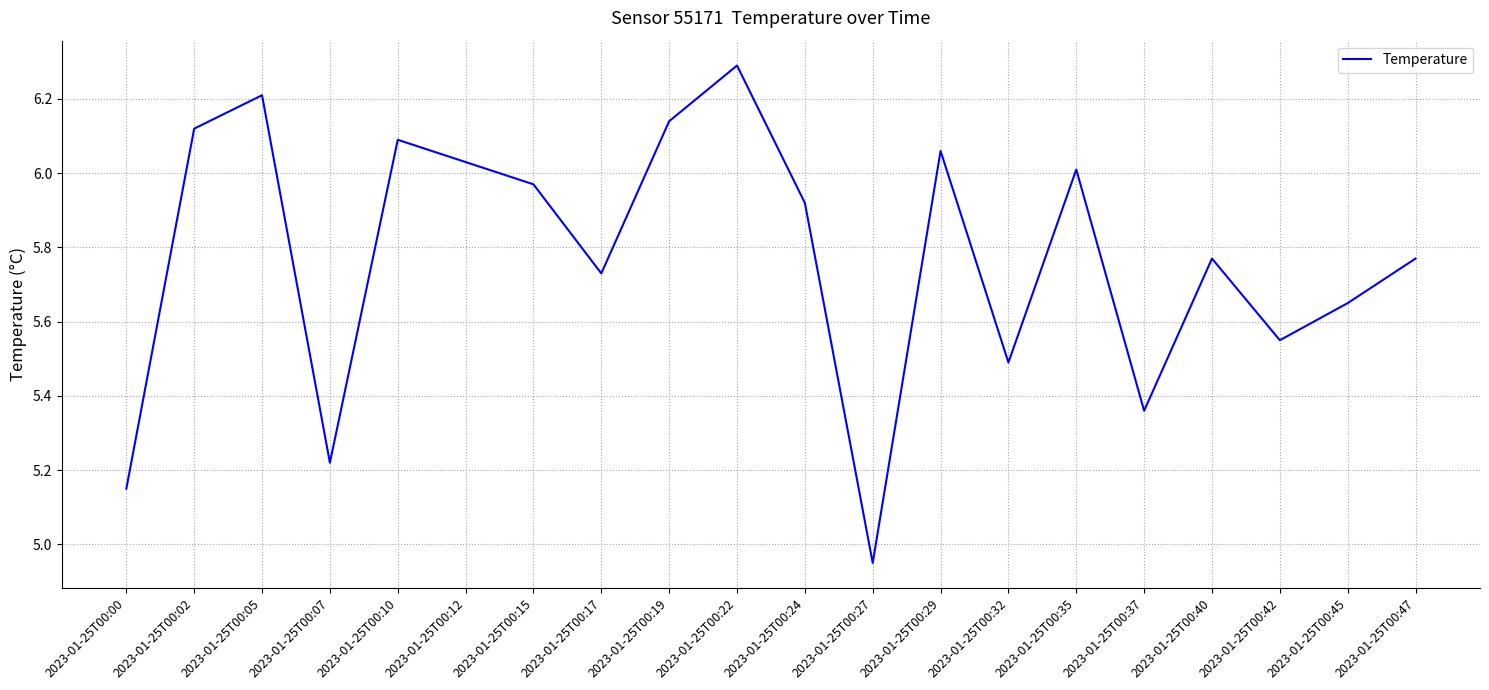

True or false: the data has more than 2 interior local peaks.

True